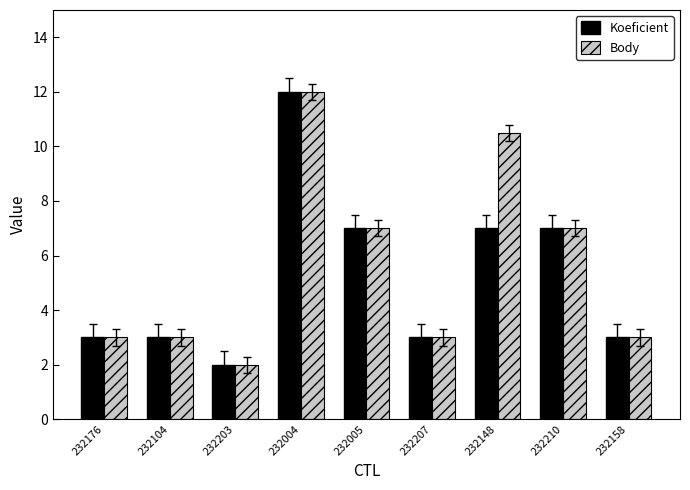

Rank the series by their average value, from highest to lowest.

Body, Koeficient